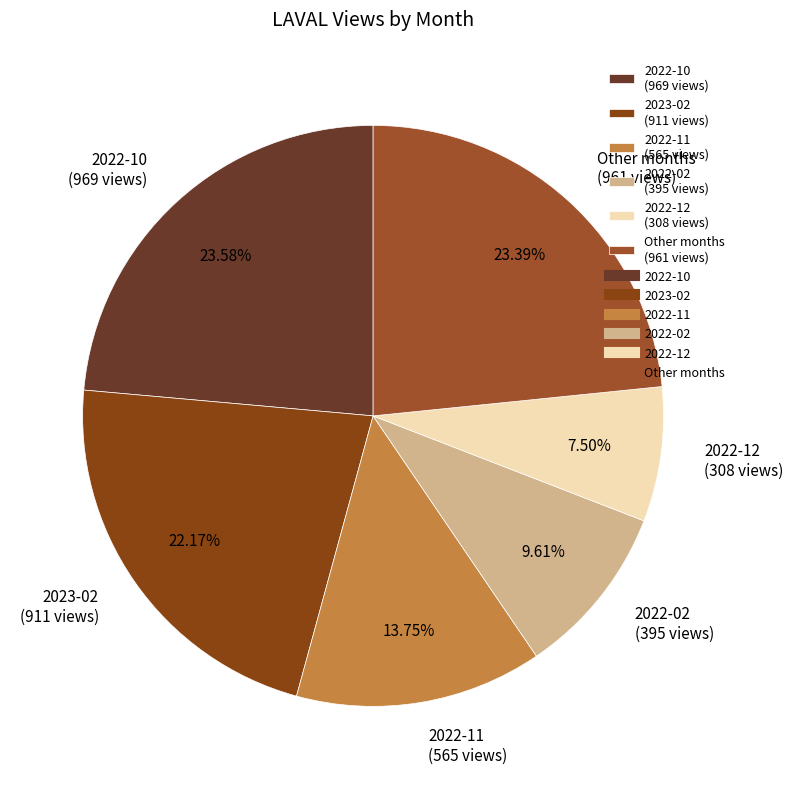

Do 2022-12 (308 views) and 2022-02 (395 views) together represent more than half of the pie?

No